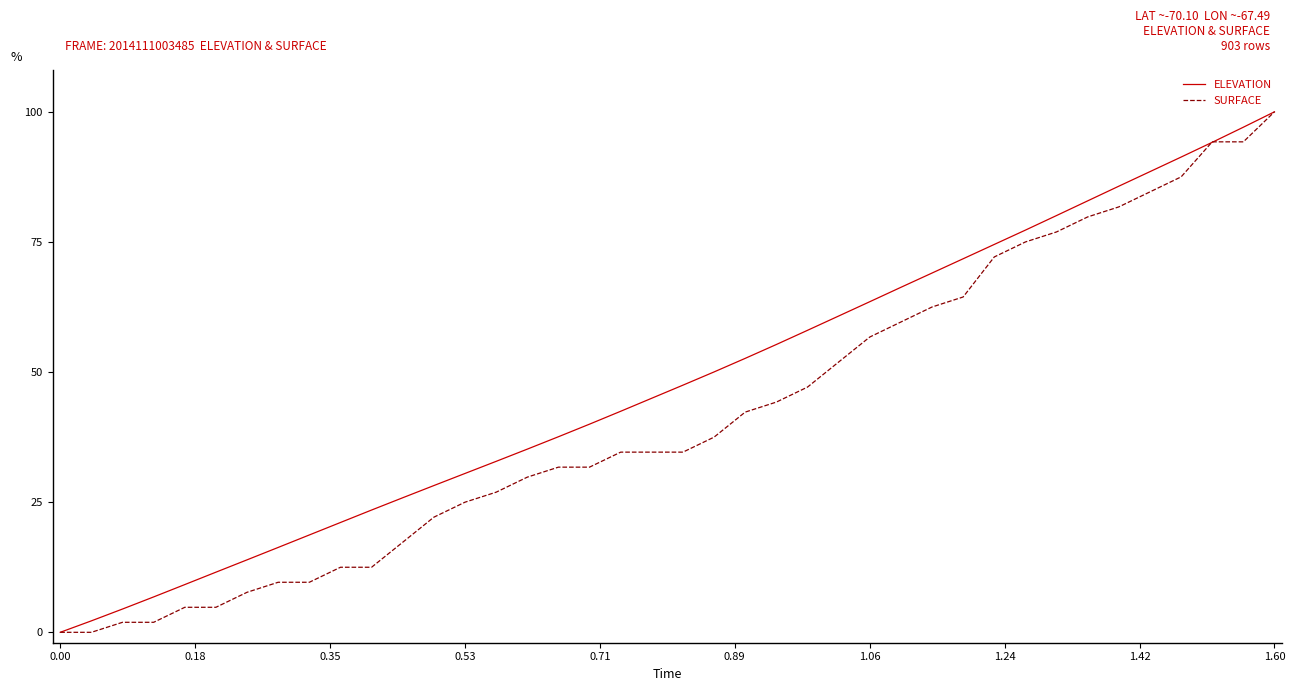

List the series in order of their overall mean, highest first.

ELEVATION, SURFACE